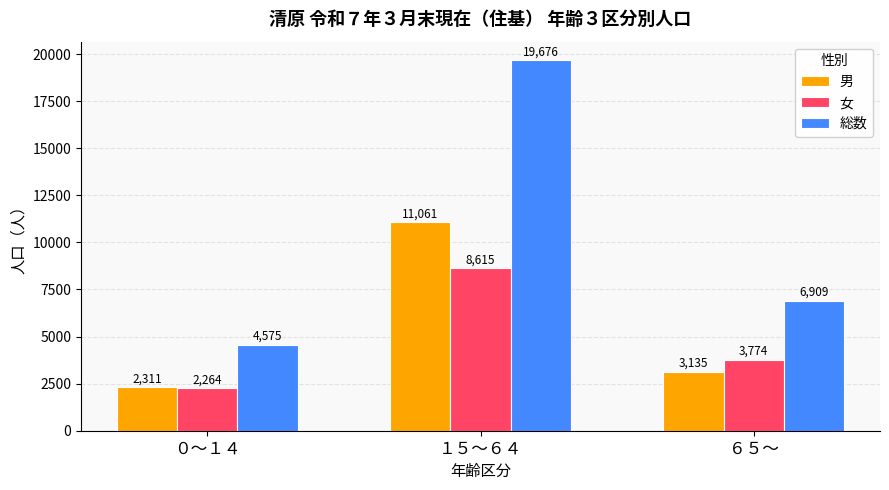

What is the difference between the highest and lowest values at １５～６４?

11061